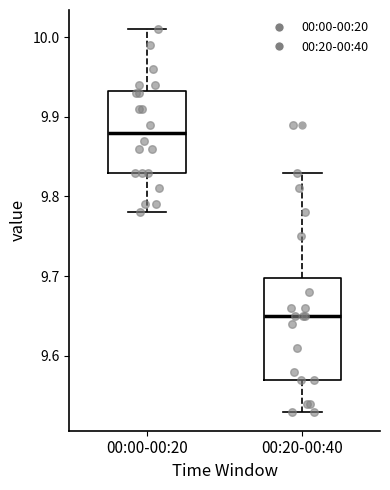

Which box's median line is the highest?

00:00-00:20